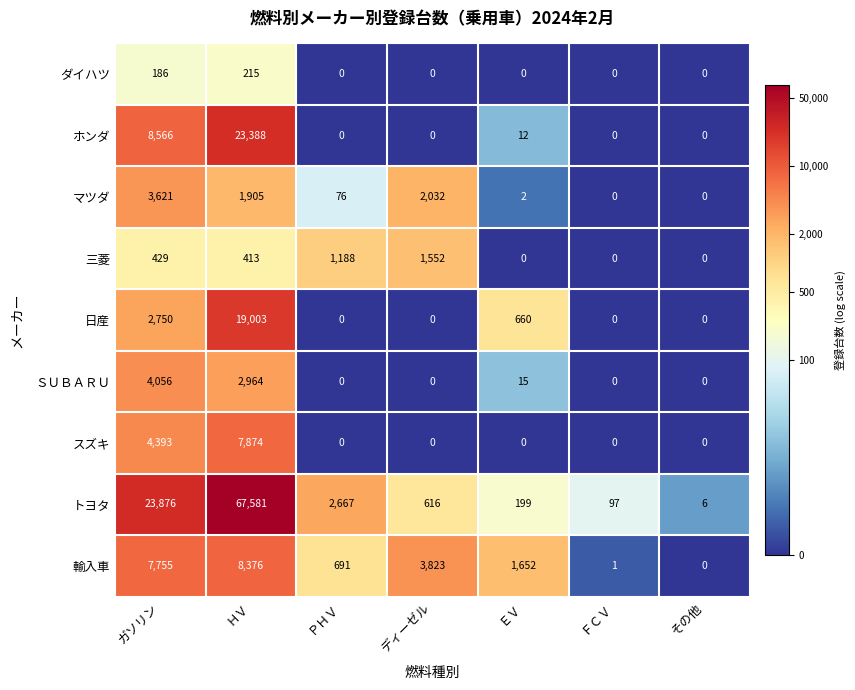

What is the maximum value shown in the chart?

67581